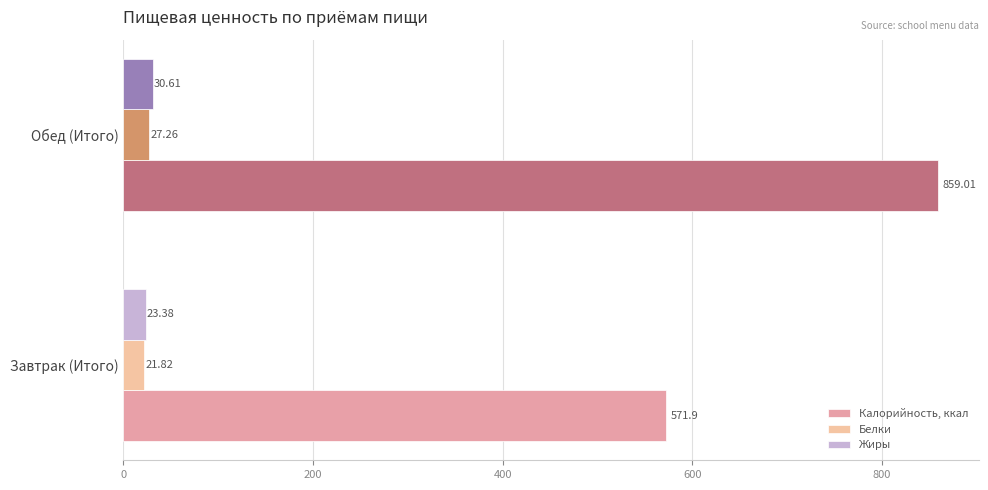

How many distinct data groups are displayed?

3